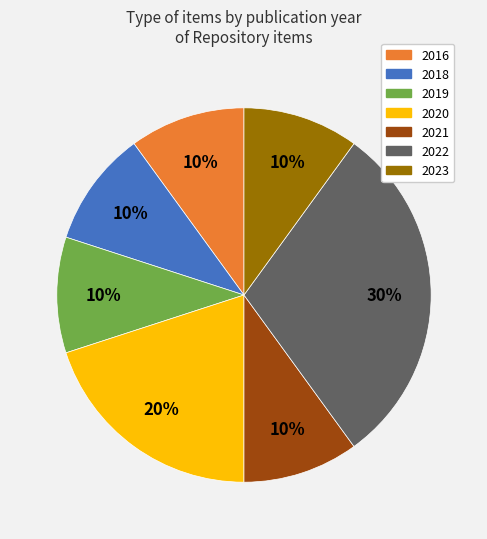

To the nearest percent, what is the difference between the largest and smallest slice percentages?

20%